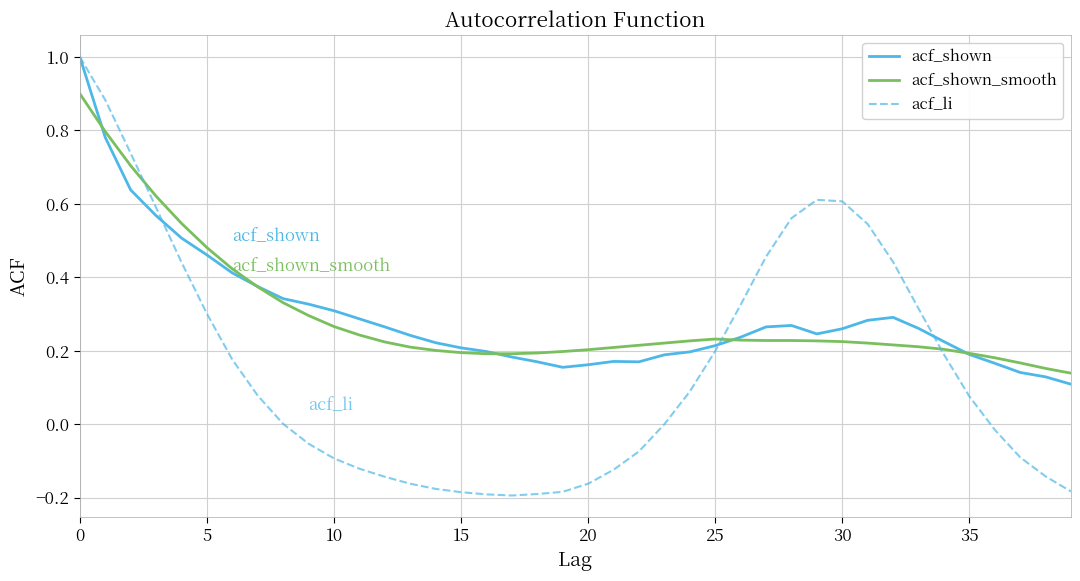

Which series has the widest spread of values?

acf_li